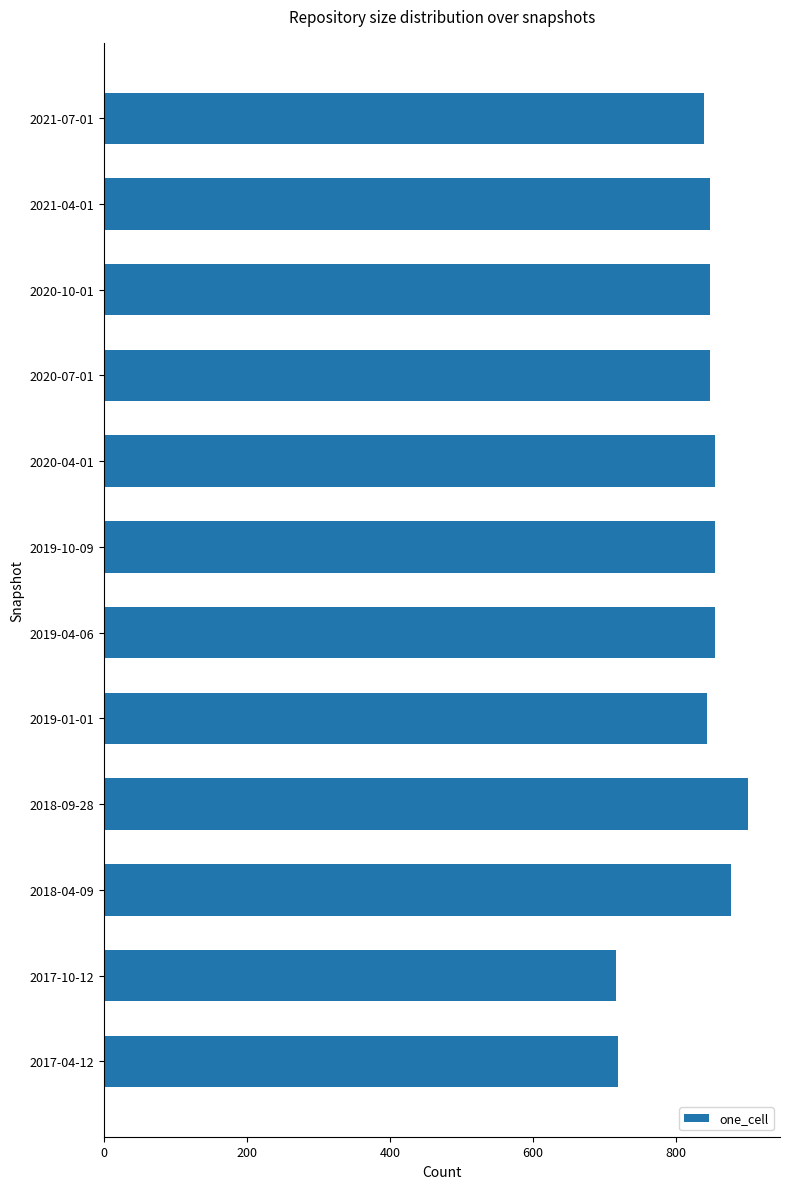

The value at 2021-04-01 is 847. True or false?

True